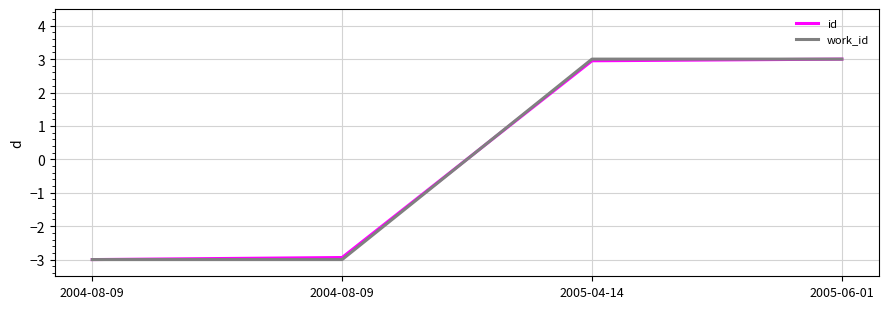

How many lines are shown in the chart?

2